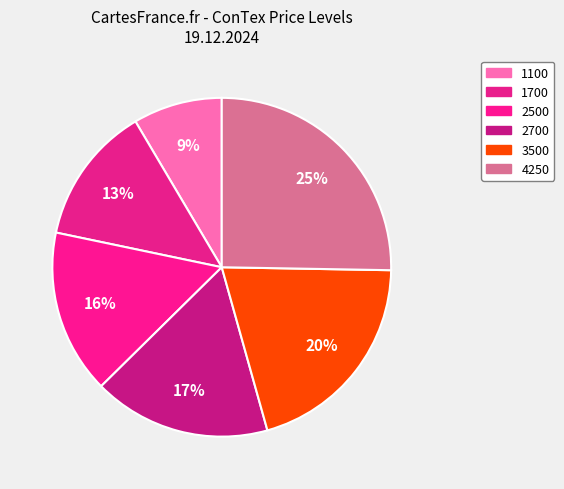

To the nearest percent, what percentage of the pie is 4250?

25%